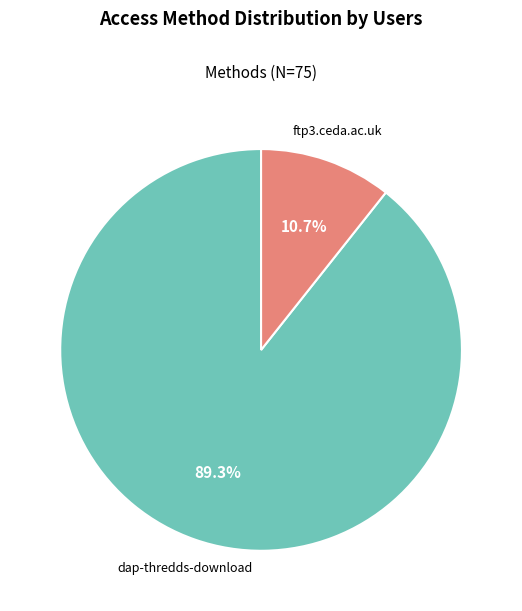

Is it true that dap-thredds-download is 89% of the pie?

True